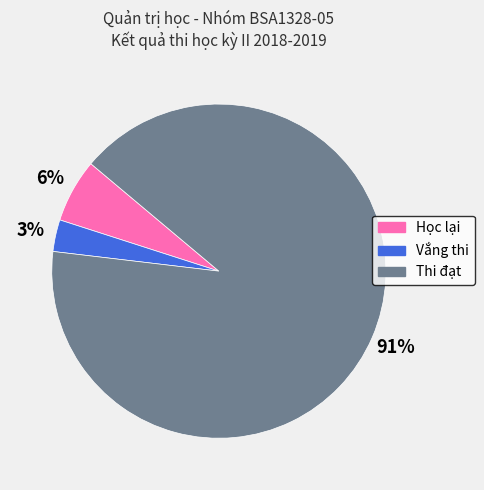

Which slice is the largest?

Thi đạt